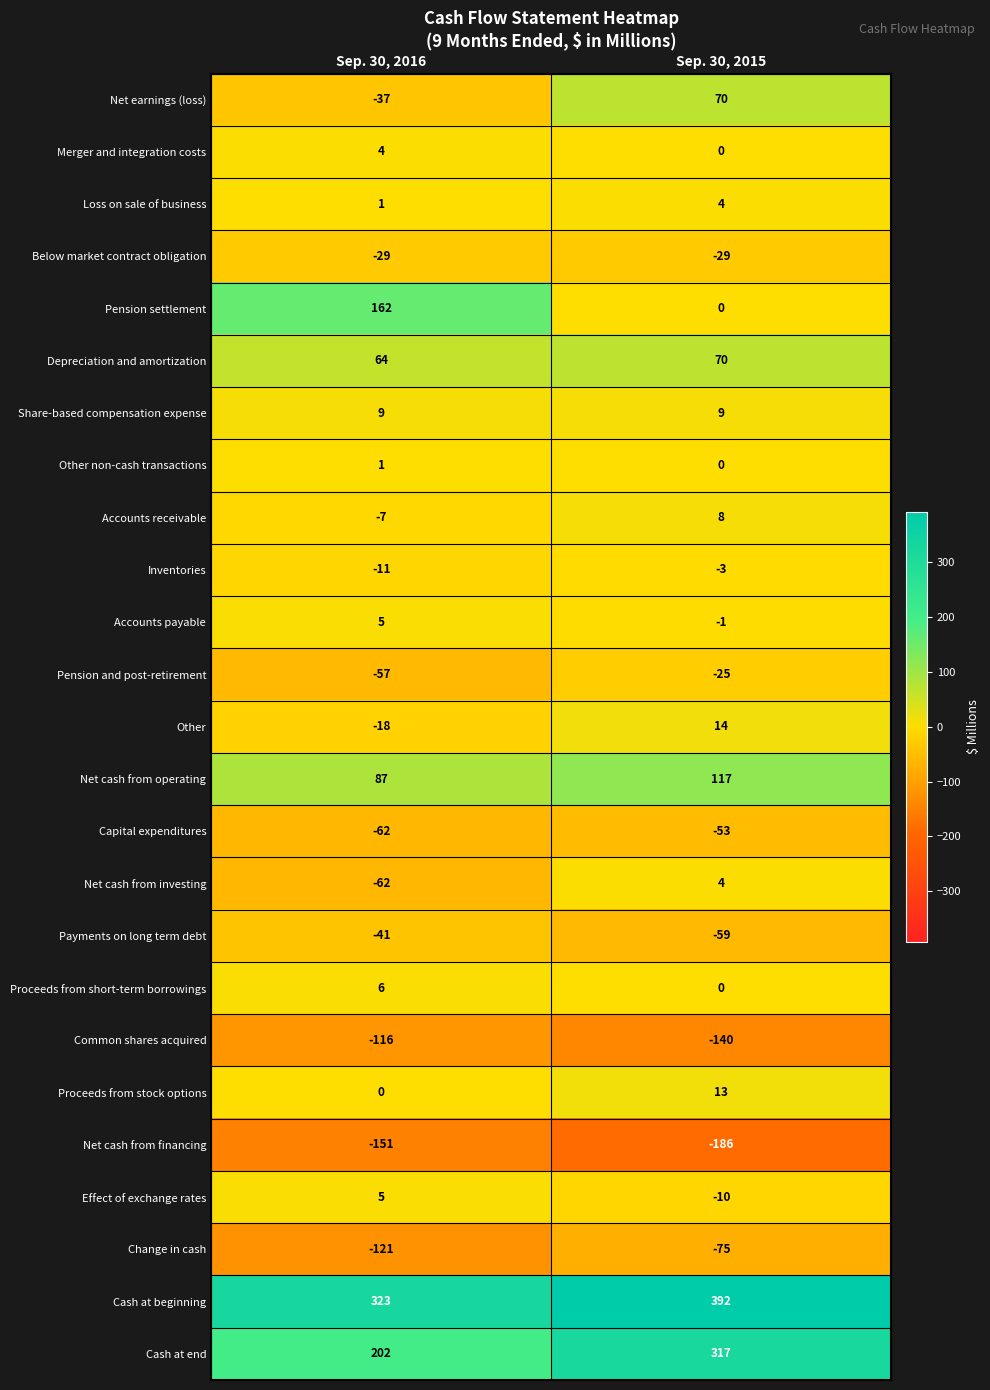

At which label does Pension settlement reach its peak?

Sep. 30, 2016